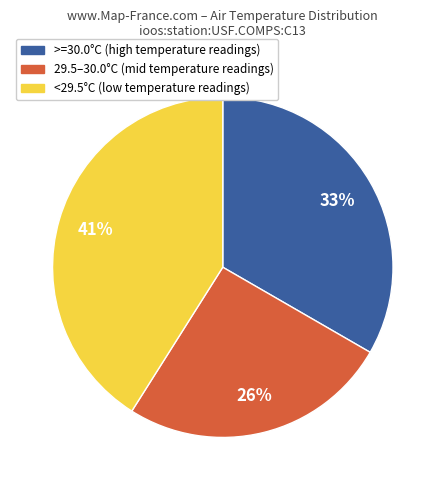

To the nearest percent, what is the difference between the largest and smallest slice percentages?

15%